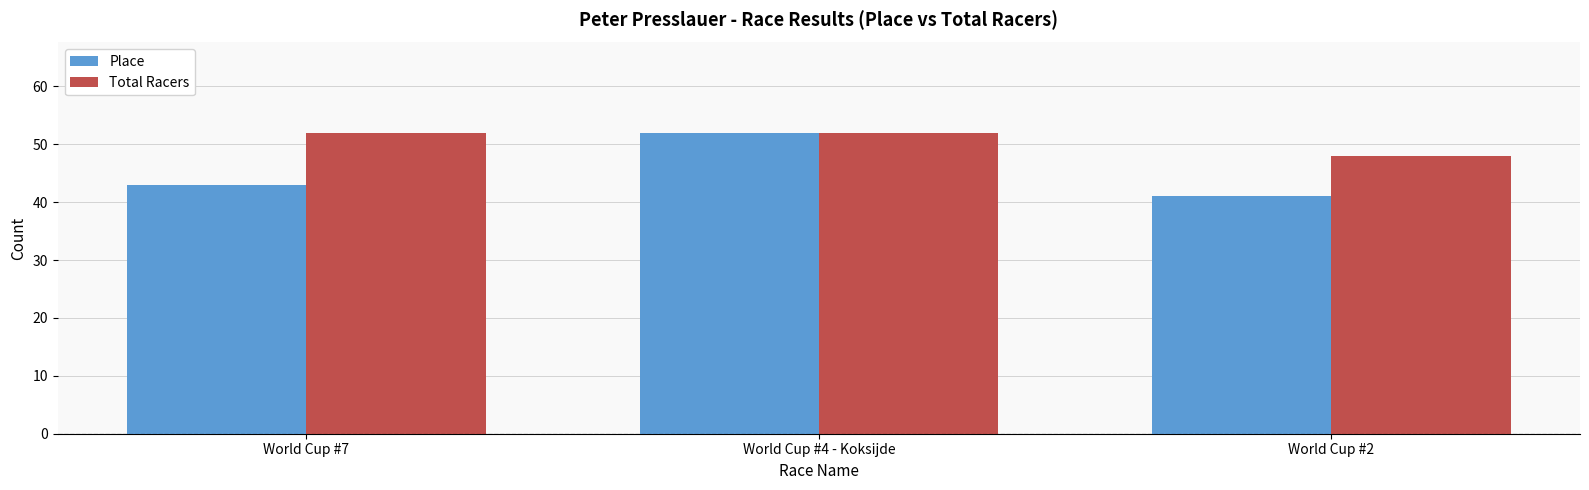

How many bars are there in each group?

2